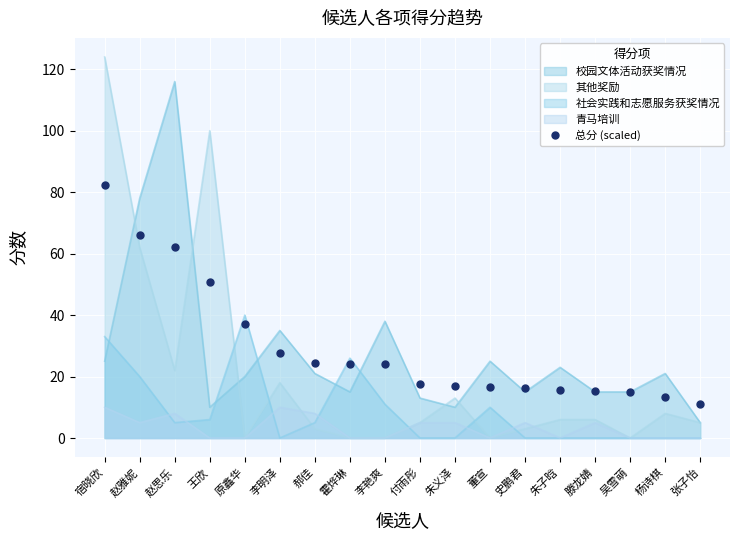

True or false: the data has more than 1 interior local peaks.

False